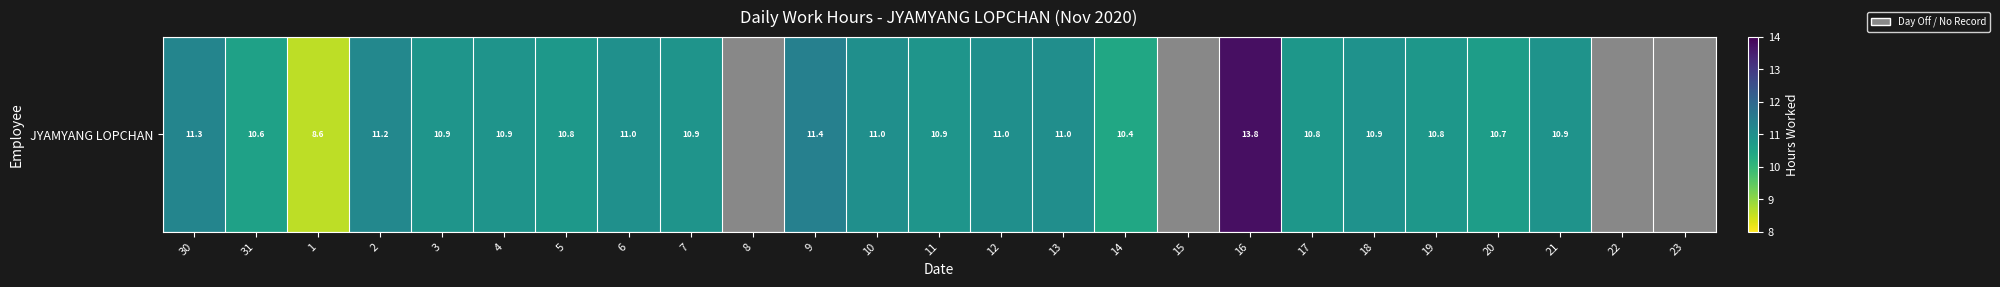

Which has a higher value, 19 or 11?

11